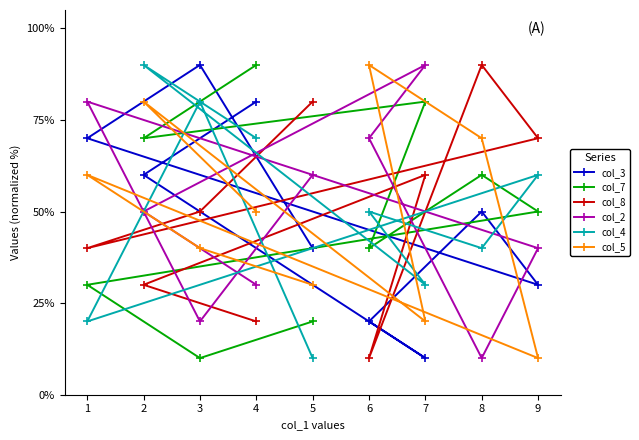

Count the col_2 values in the range 30 to 70.

5